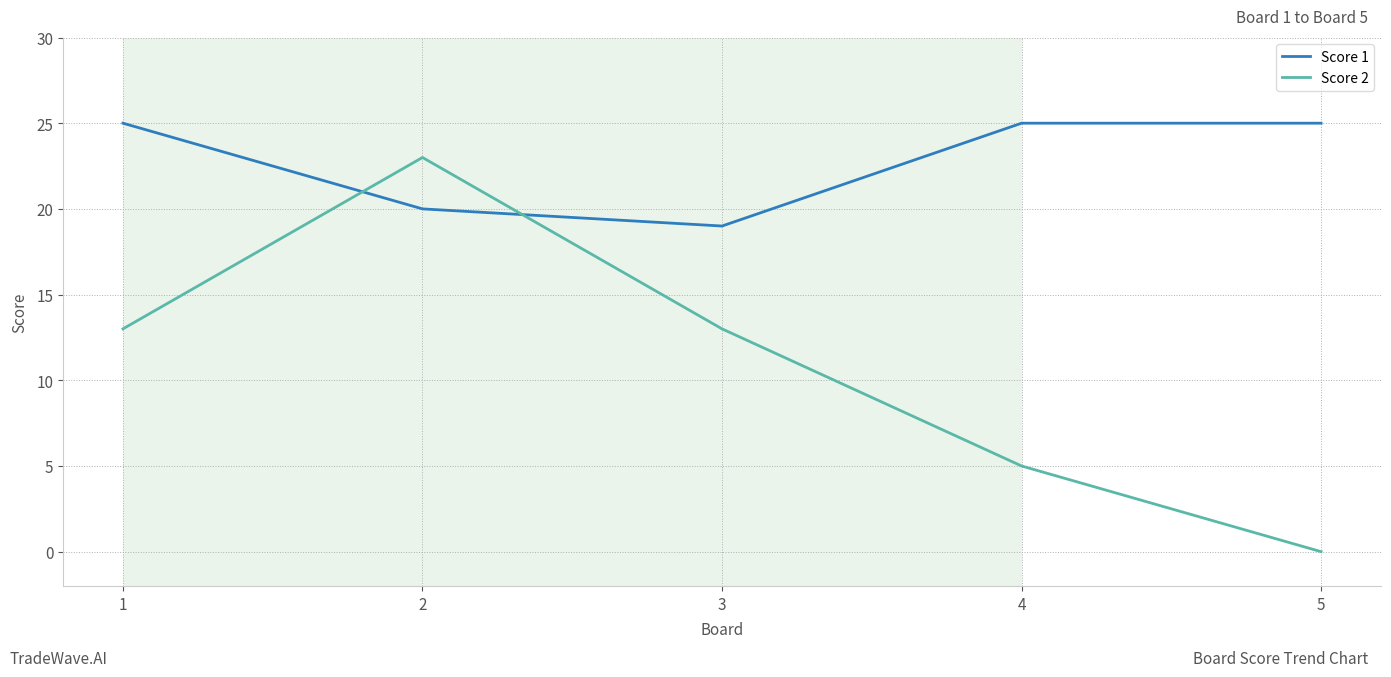

How many lines are shown in the chart?

2